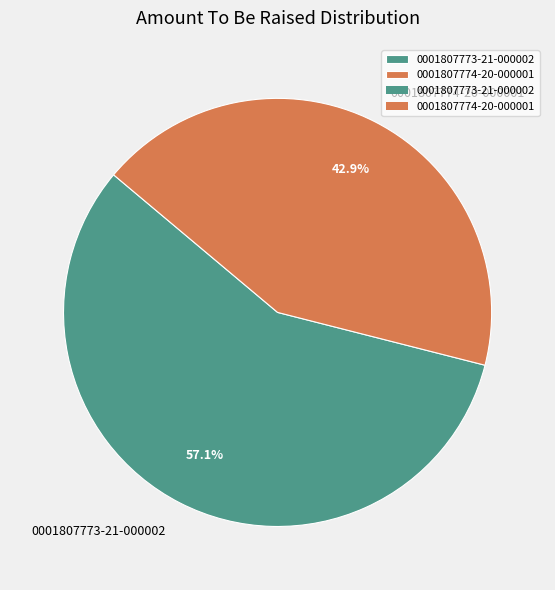

What percentage is the 0001807774-20-000001 slice, to the nearest percent?

43%